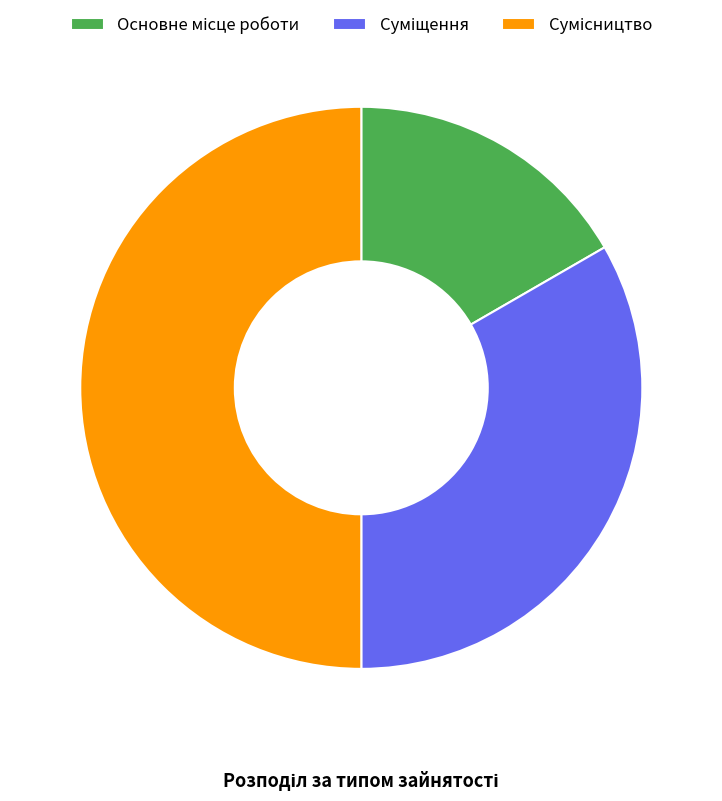

How many slices are in this pie chart?

3